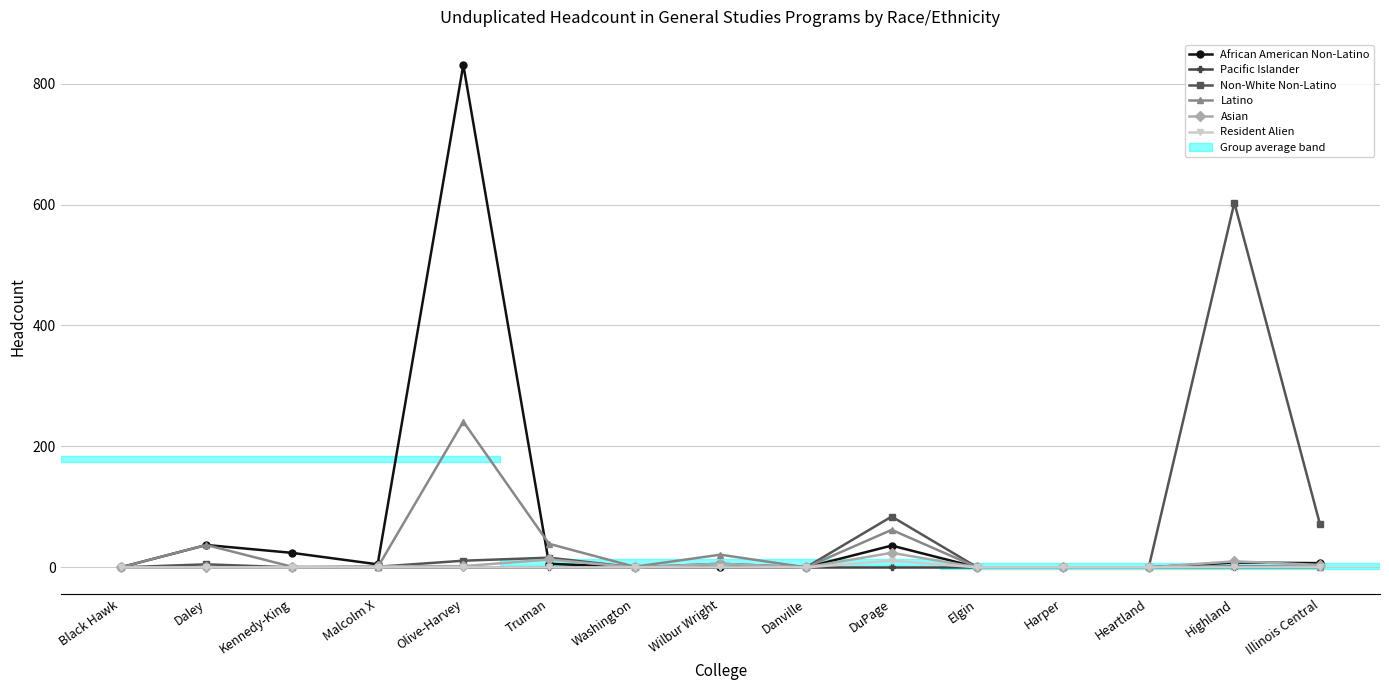

What is the sum of all Asian values?

61